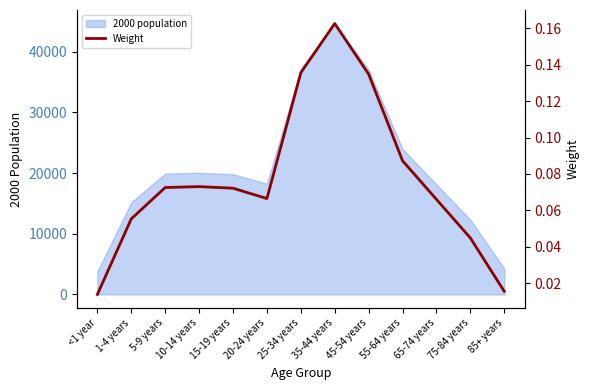

Where is the data nearest to the value 0?

<1 year